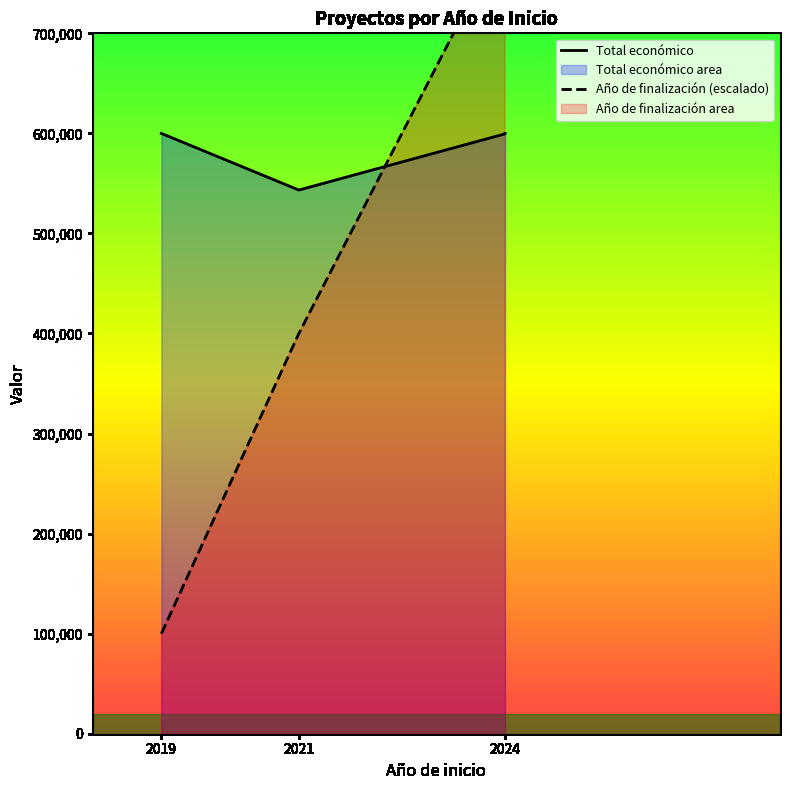

How many series are shown in this chart?

2